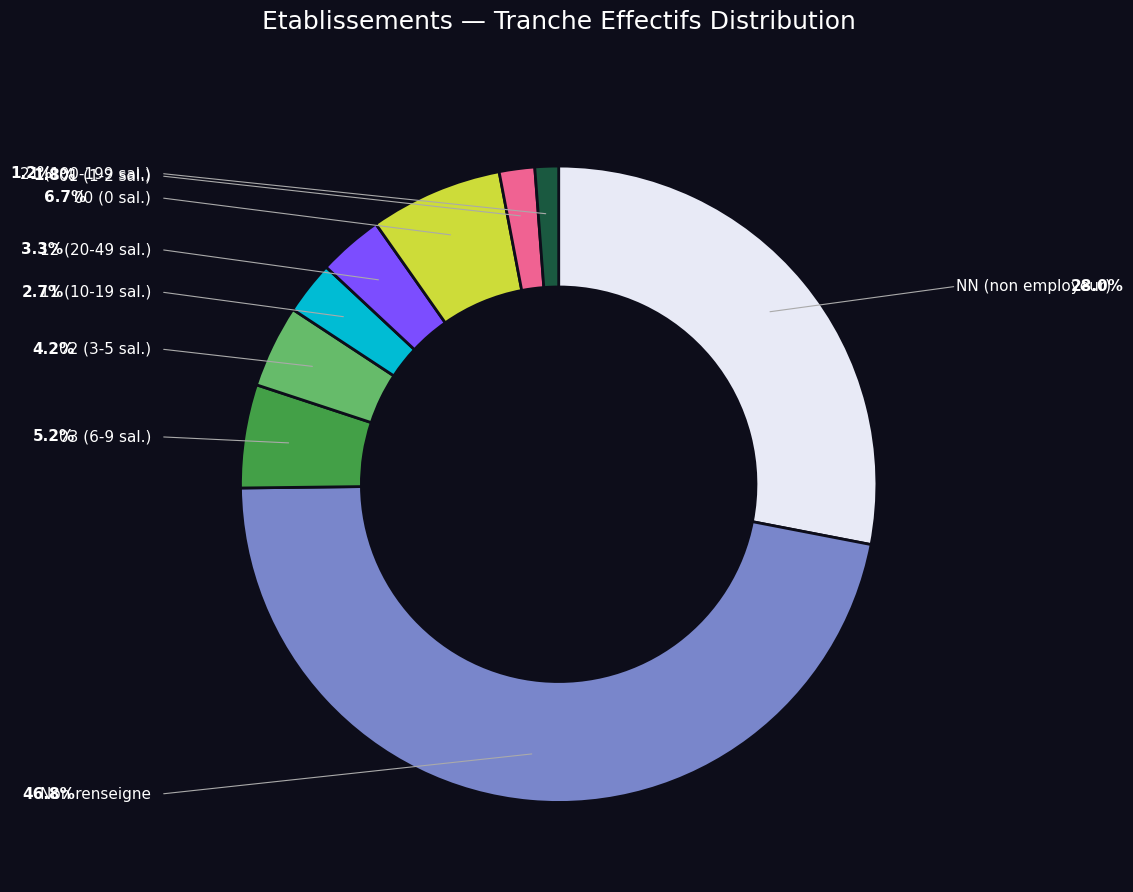

To the nearest percent, what is the average slice percentage?

11%